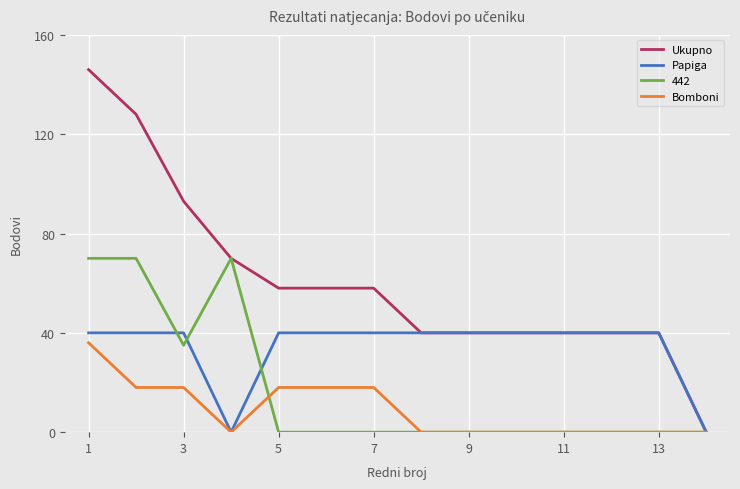

Which series has the largest total across all categories?

Ukupno